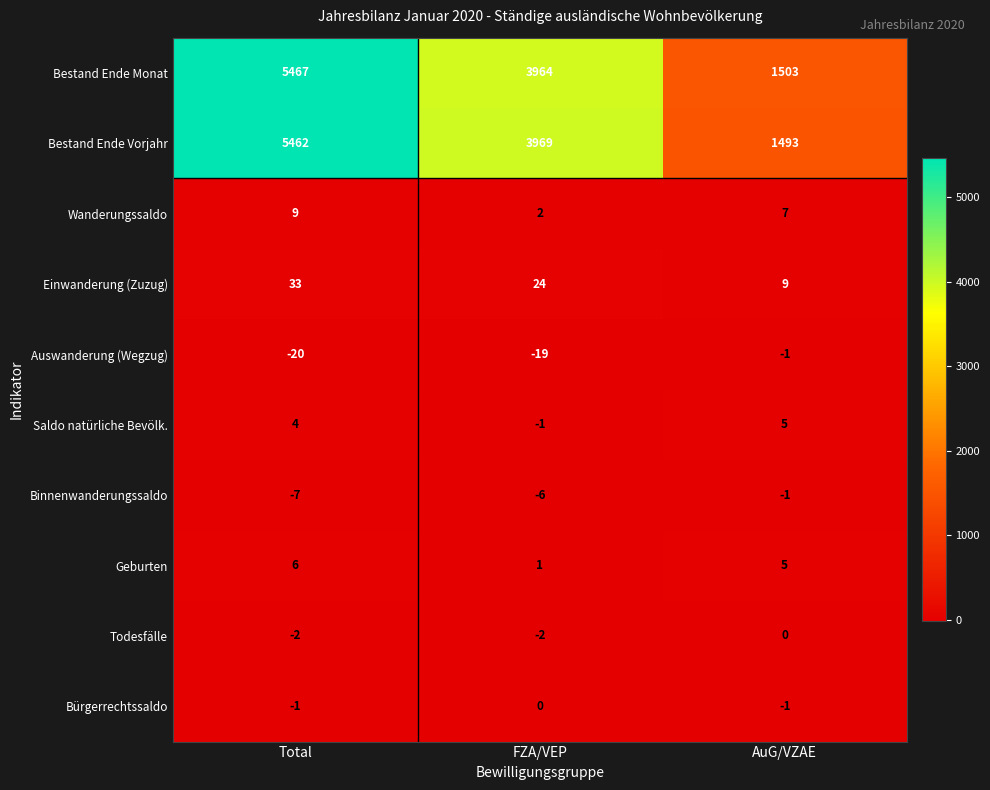

What is the maximum value shown in the chart?

5467